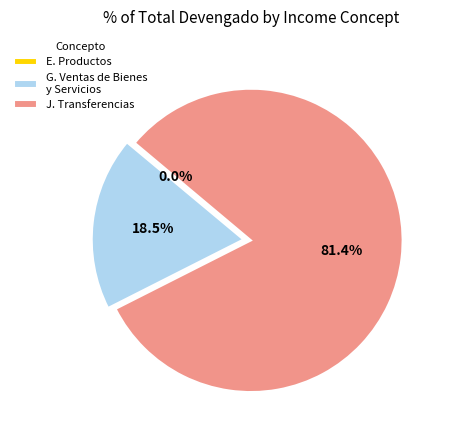

Which slice is the largest?

J. Transferencias